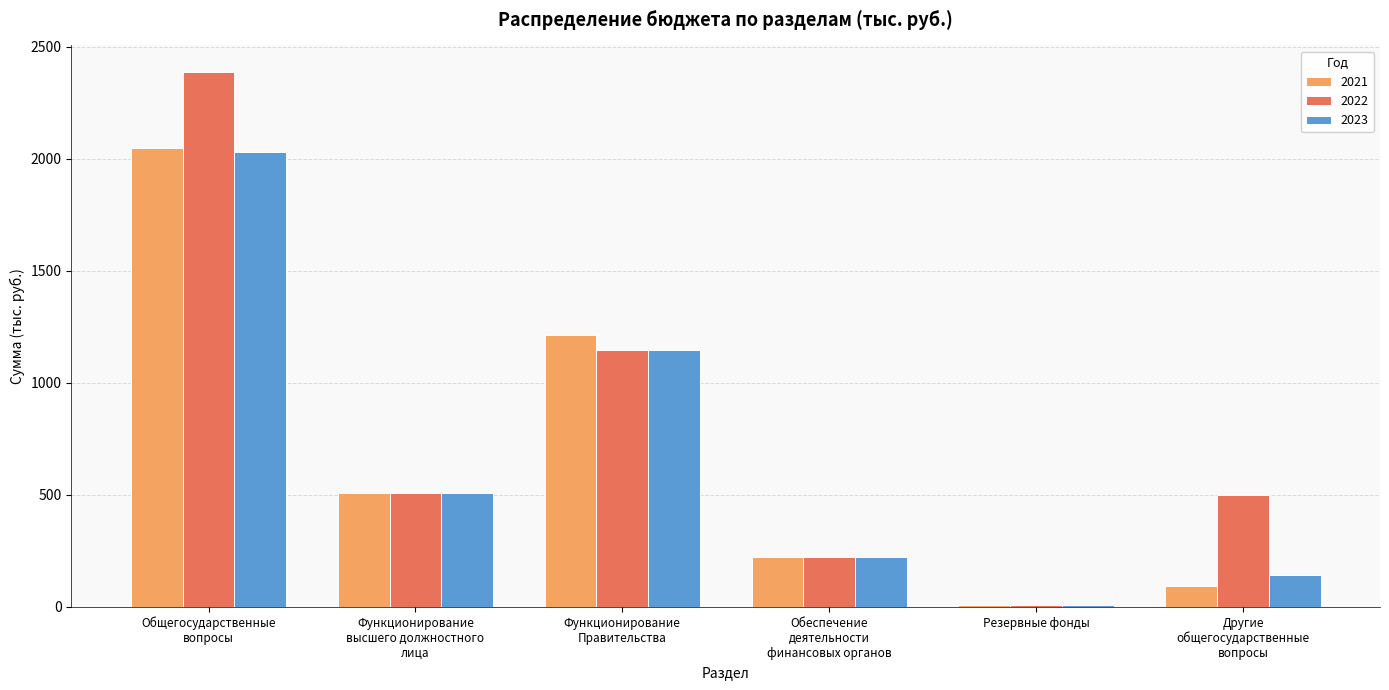

What is the value of the 2023 bar at the 3rd from the left?

1145.9